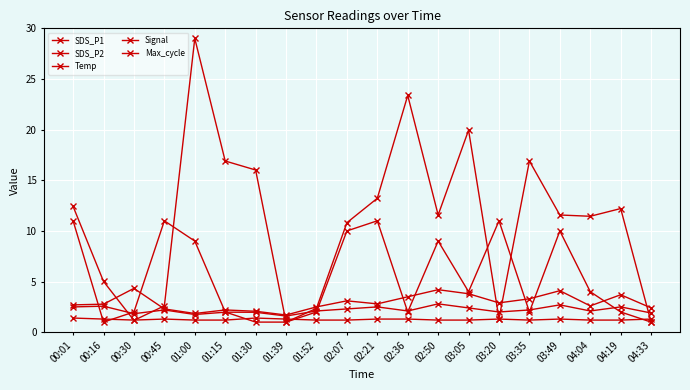

Does the chart have visible grid lines?

Yes